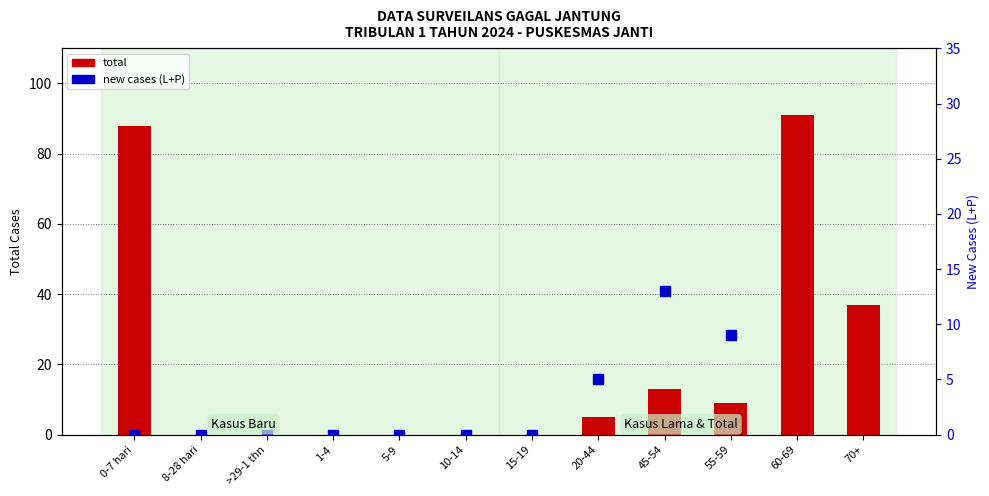

At which category is the sum across all series the highest?

60-69